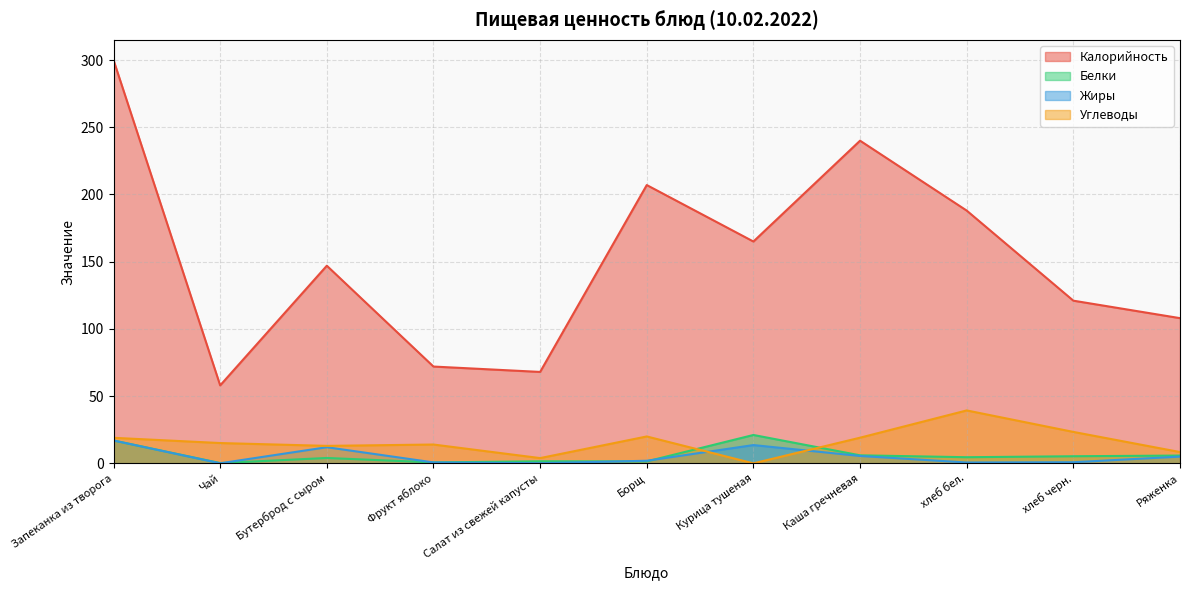

How many interior local valleys does the Калорийность series have?

3